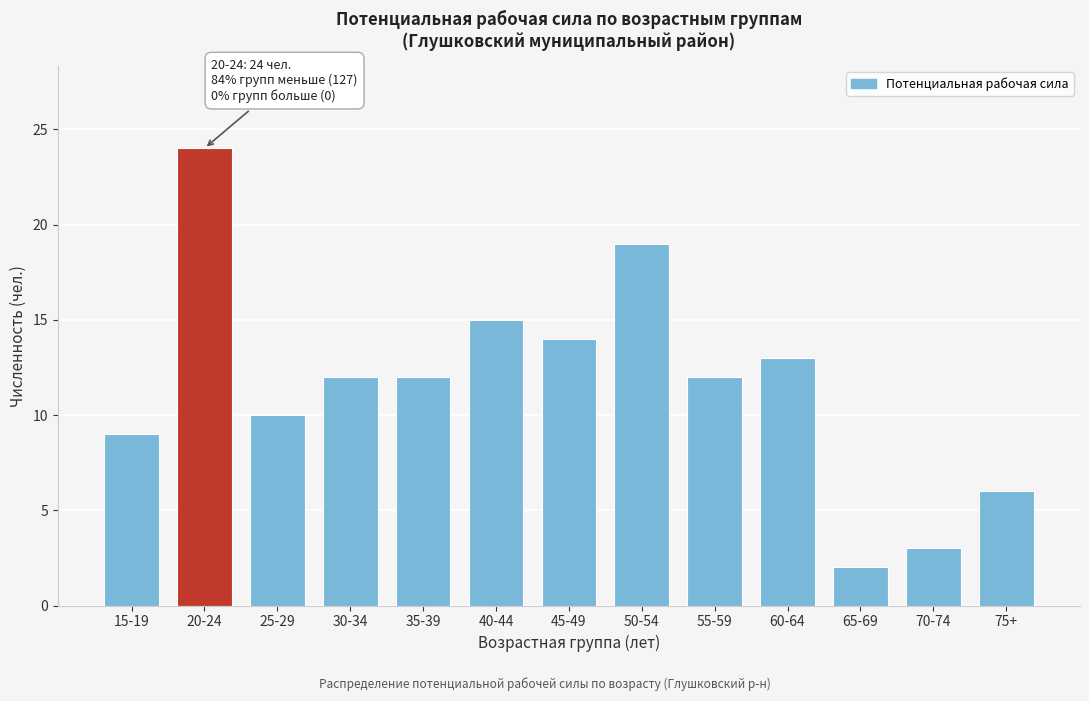

Reading left to right, what are all the values shown in this chart?

9	24	10	12	12	15	14	19	12	13	2	3	6